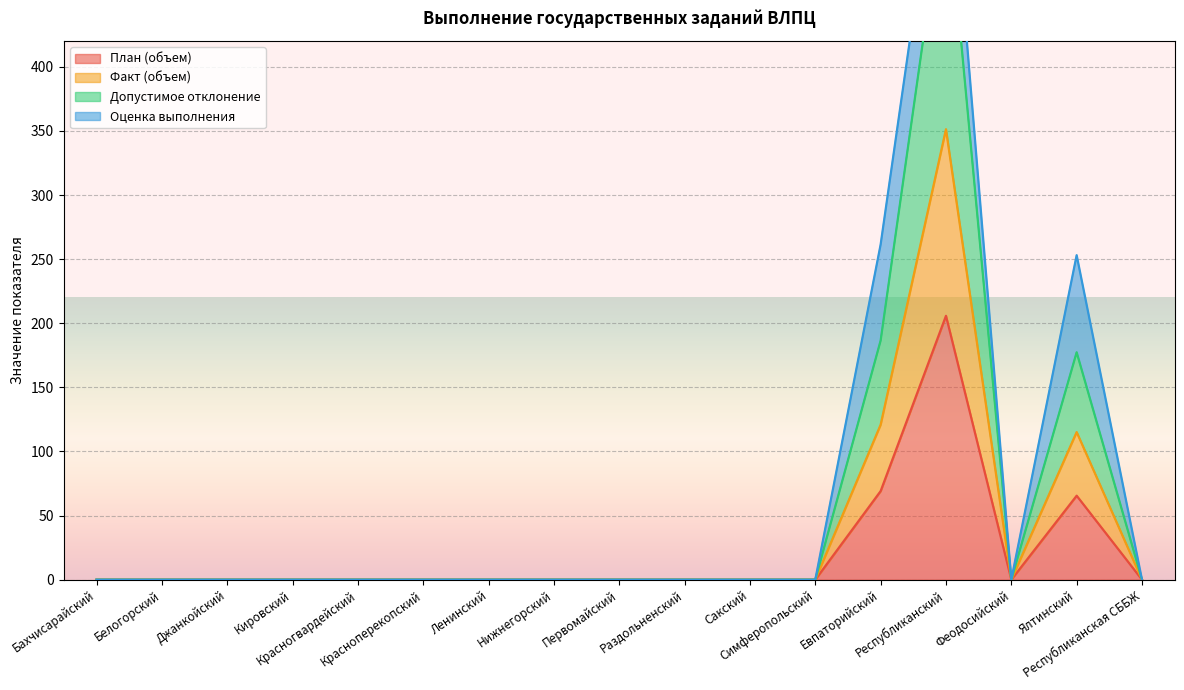

At which category does Факт (объем) reach its first local peak?

Республиканский